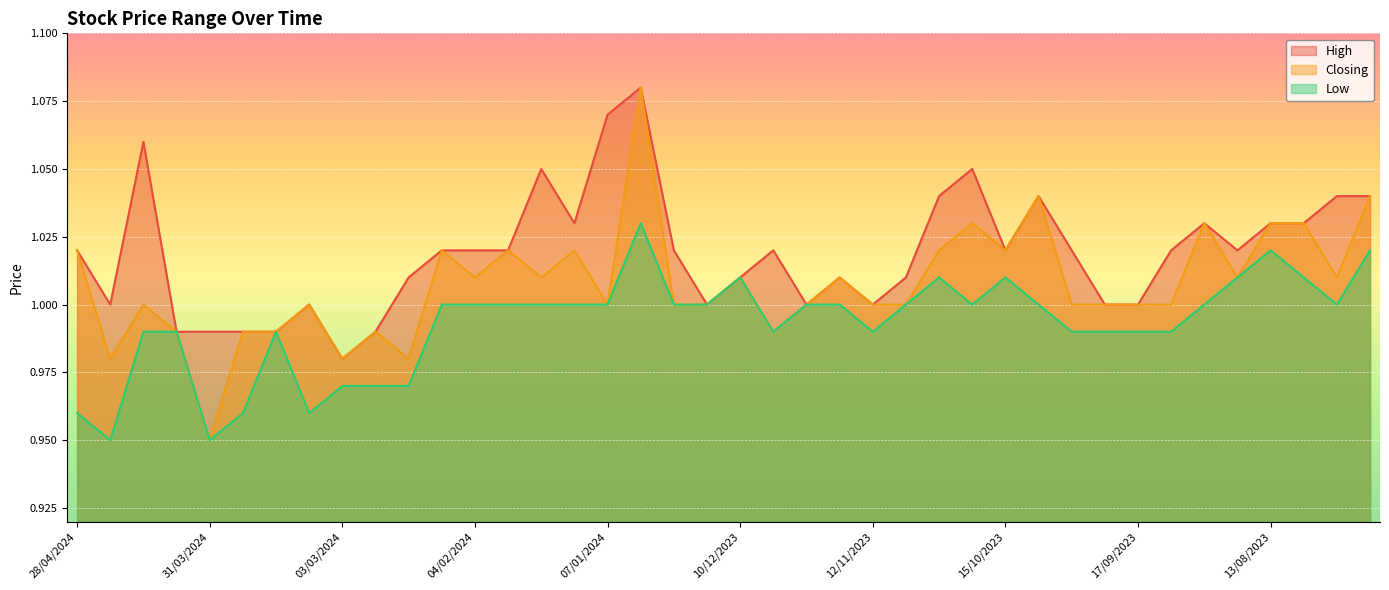

What is the minimum value shown in the chart?

0.9